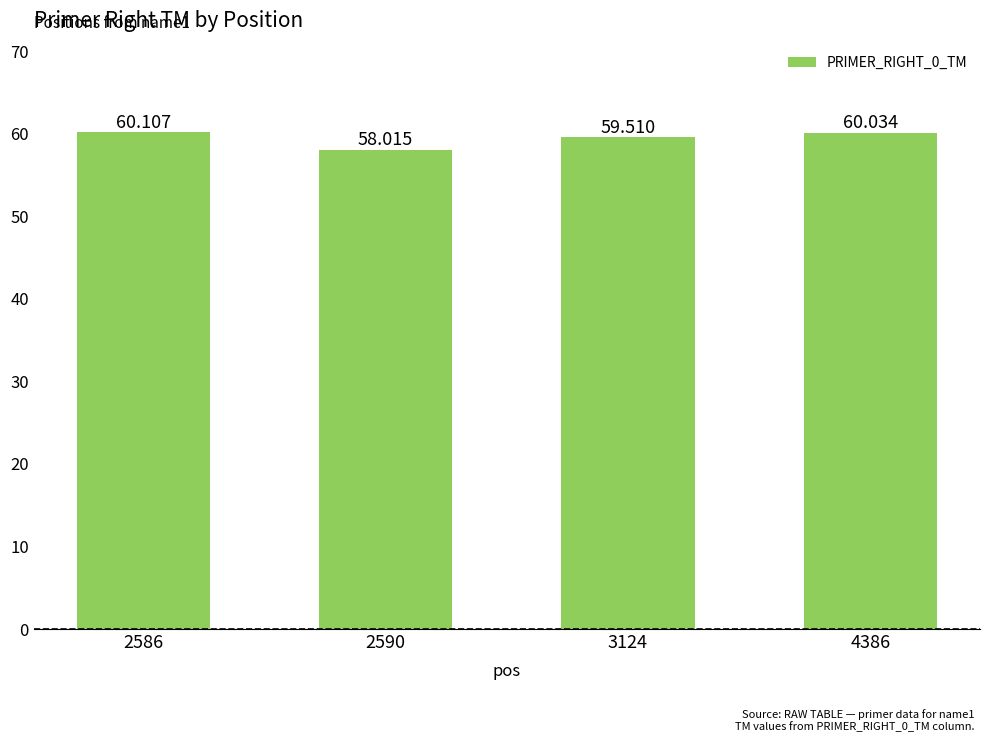

True or false: the data shows 82.9 at 2590.

False